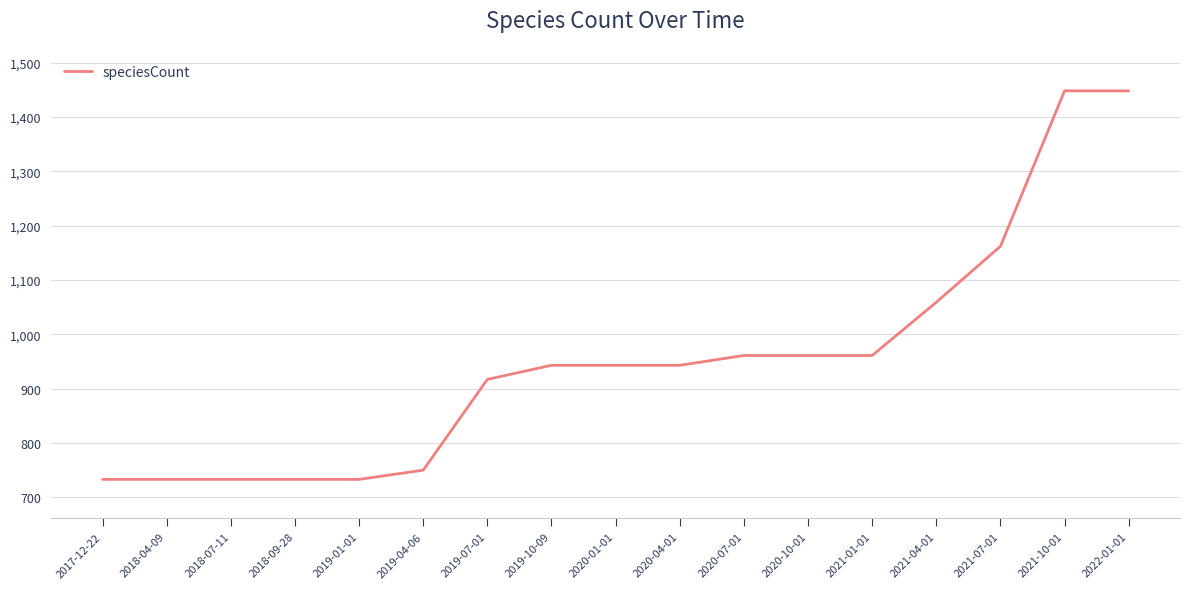

At which label is the value closest to 1090?

2021-04-01